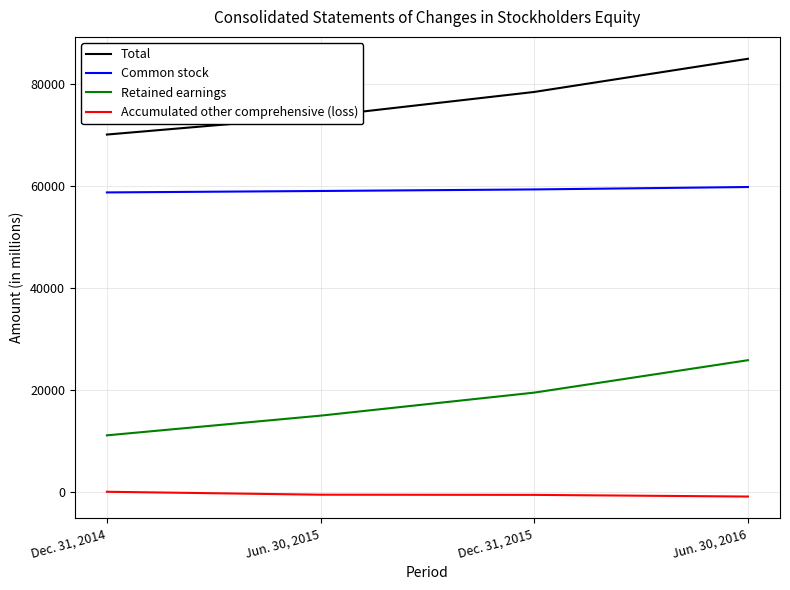

Which series changed the most between Dec. 31, 2014 and Dec. 31, 2015?

Retained earnings